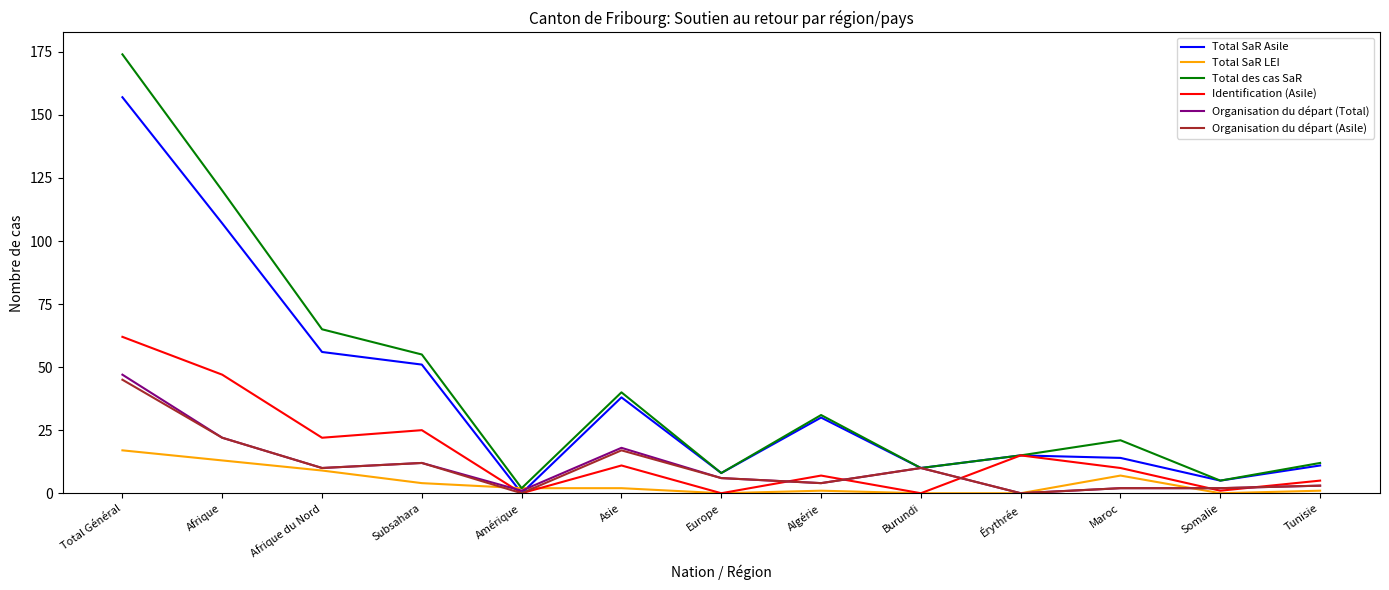

Which category has the highest value in the Total des cas SaR series?

Total Général